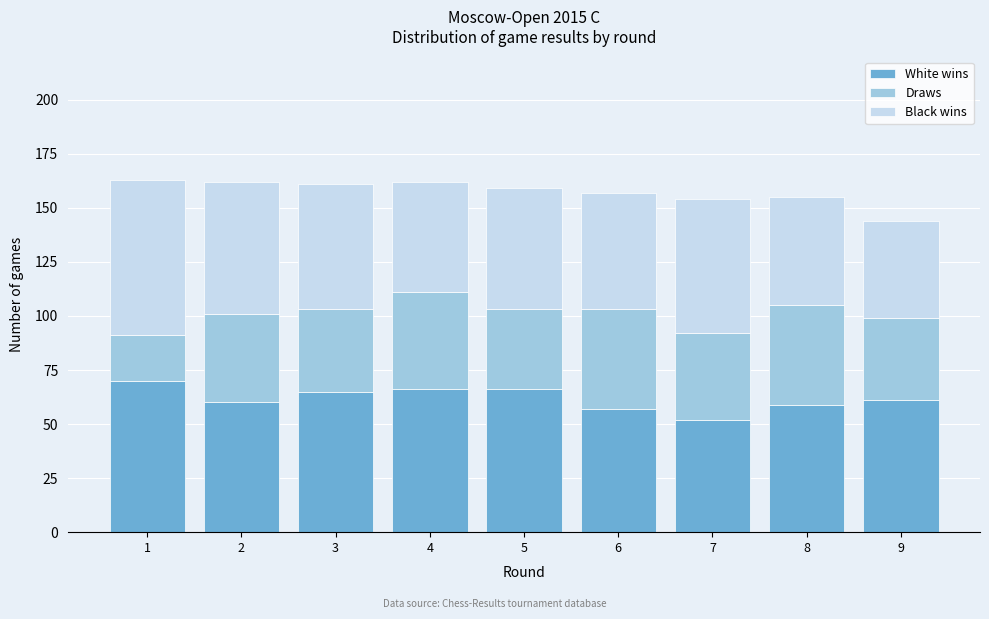

Reading right to left, list the values for the White wins series.

9=61	8=59	7=52	6=57	5=66	4=66	3=65	2=60	1=70